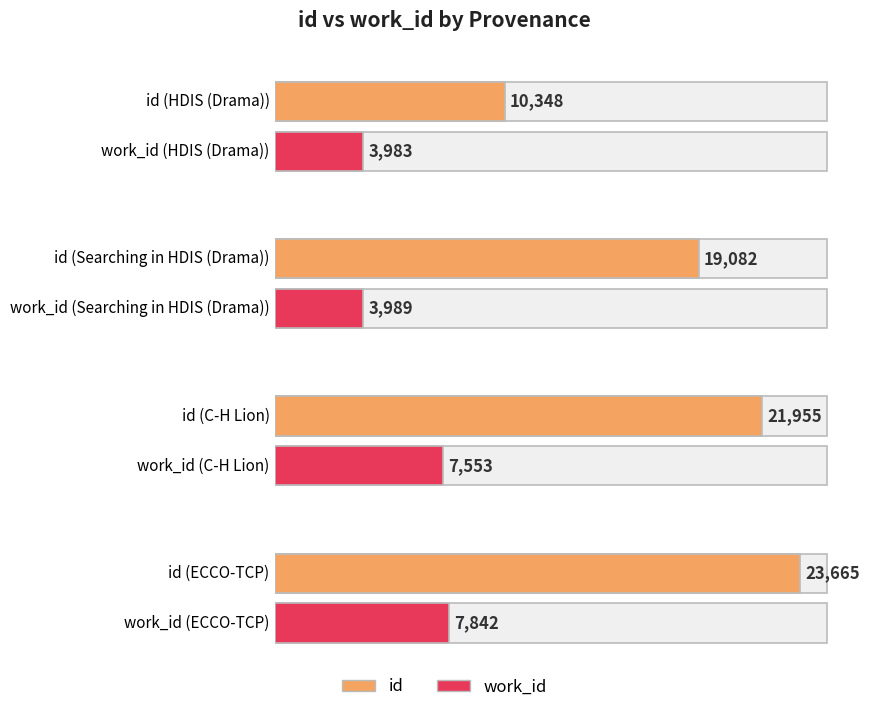

Where does the id series first go above 21942?

C-H Lion